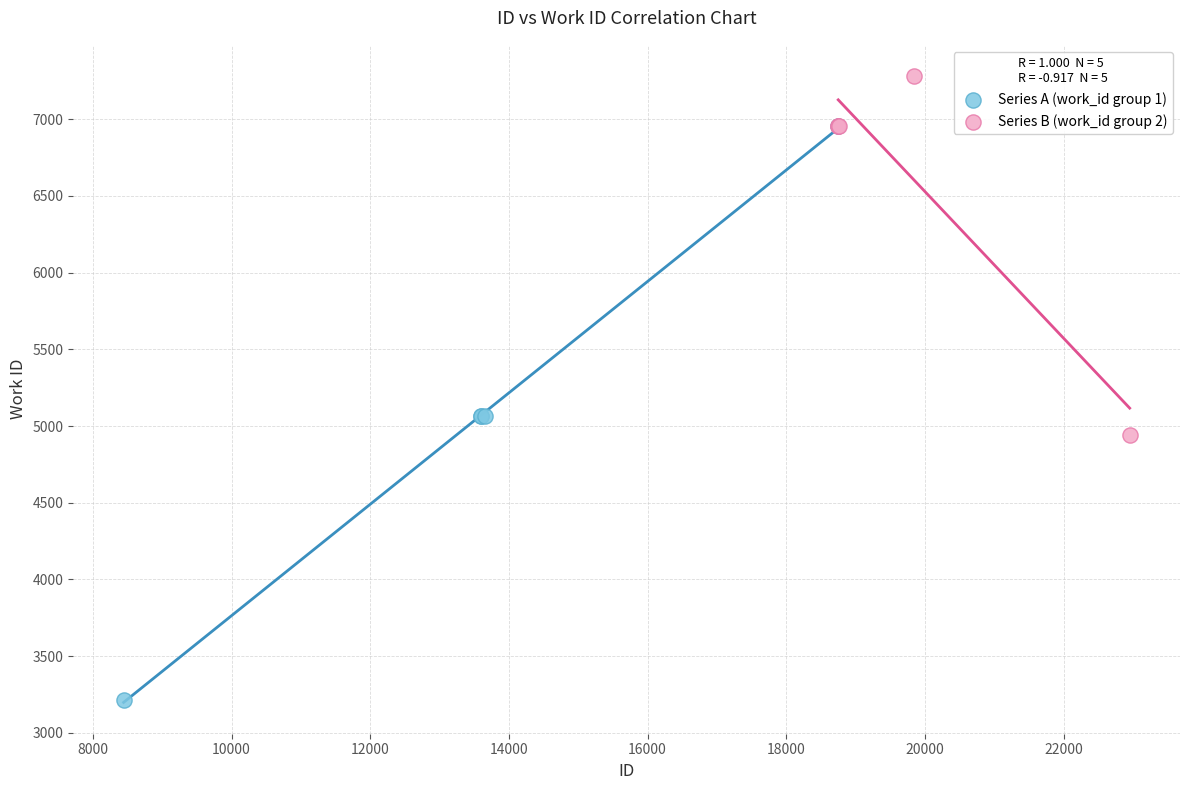

Which series reaches the minimum Y coordinate?

Series A (work_id group 1)